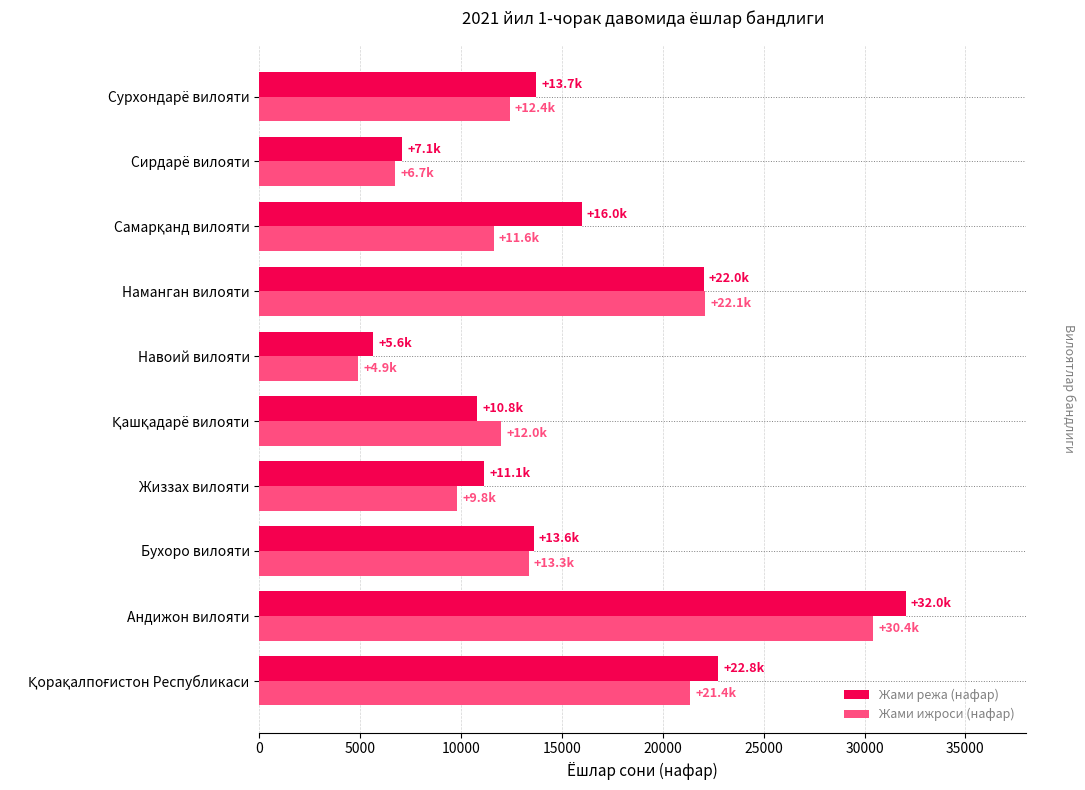

Which series has the widest spread of values?

Жами режа (нафар)